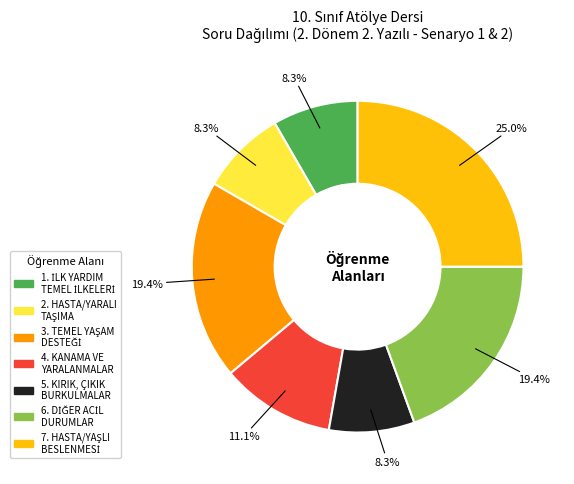

Is there a majority slice in this chart?

No